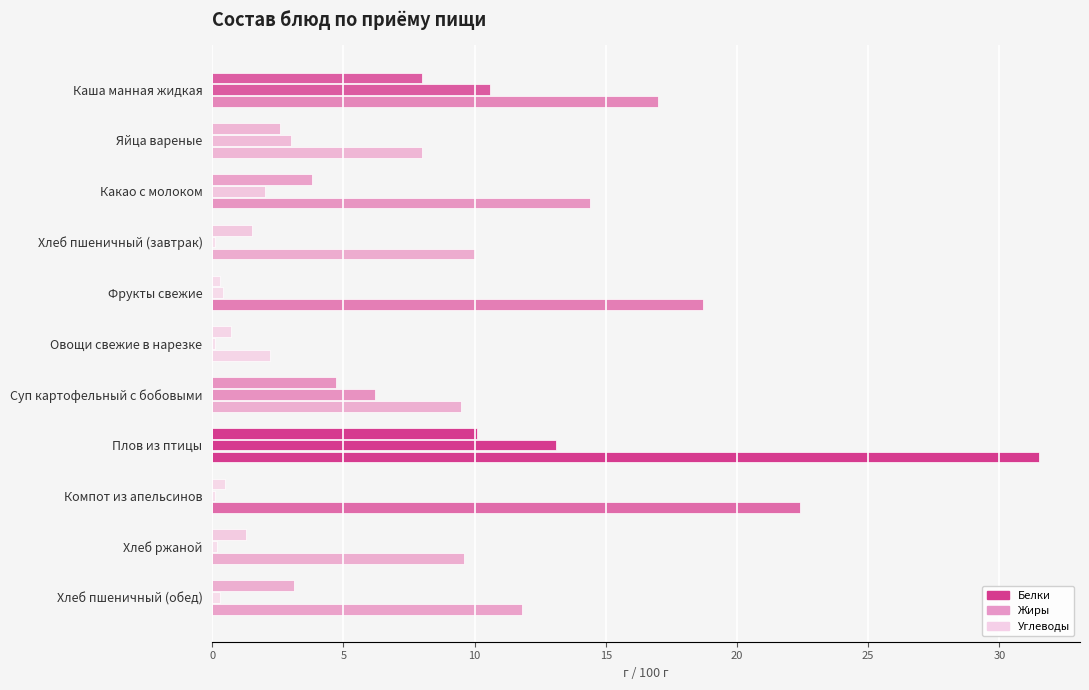

What is the lowest value of the Углеводы series?

2.2